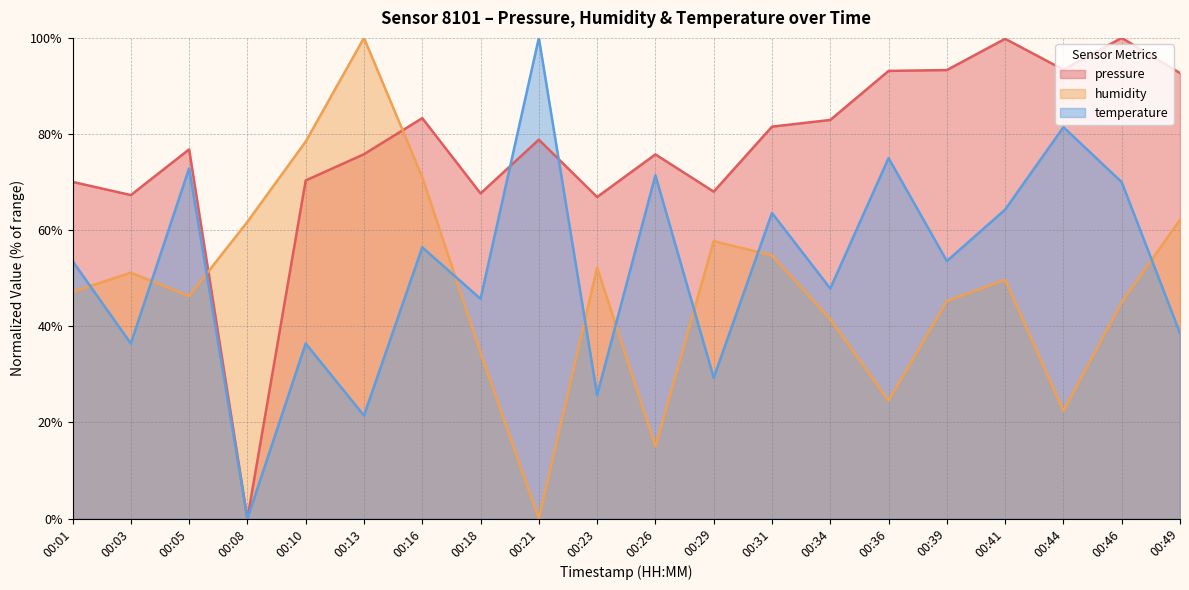

Where is the first local maximum for temperature?

00:05